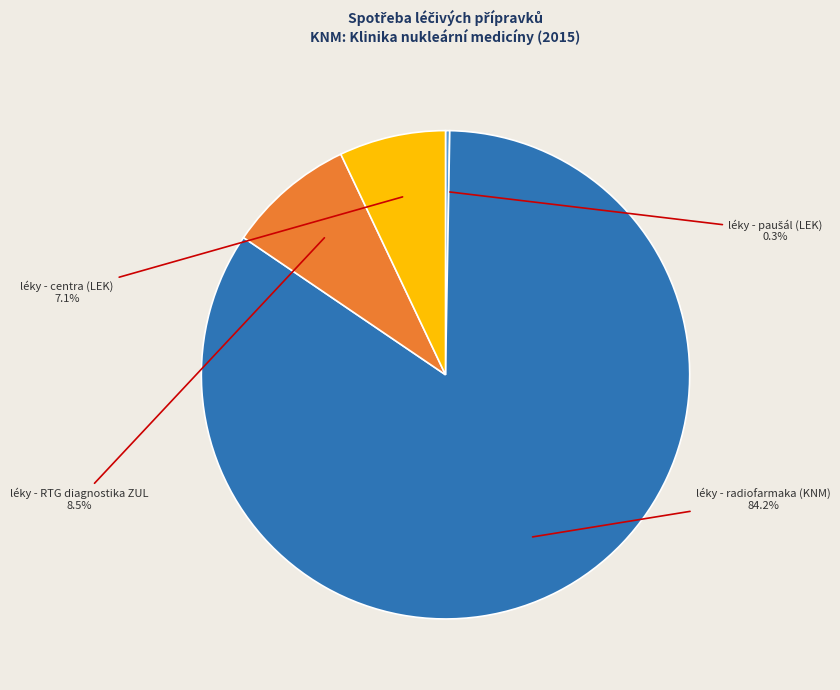

Is it true that léky - centra (LEK) is 21% of the pie?

False